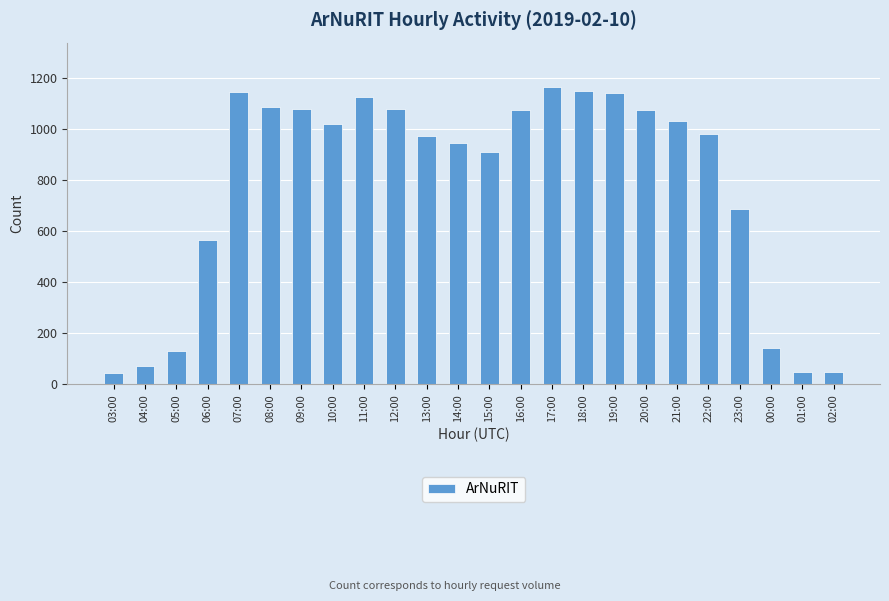

Which has a higher value, 16:00 or 06:00?

16:00